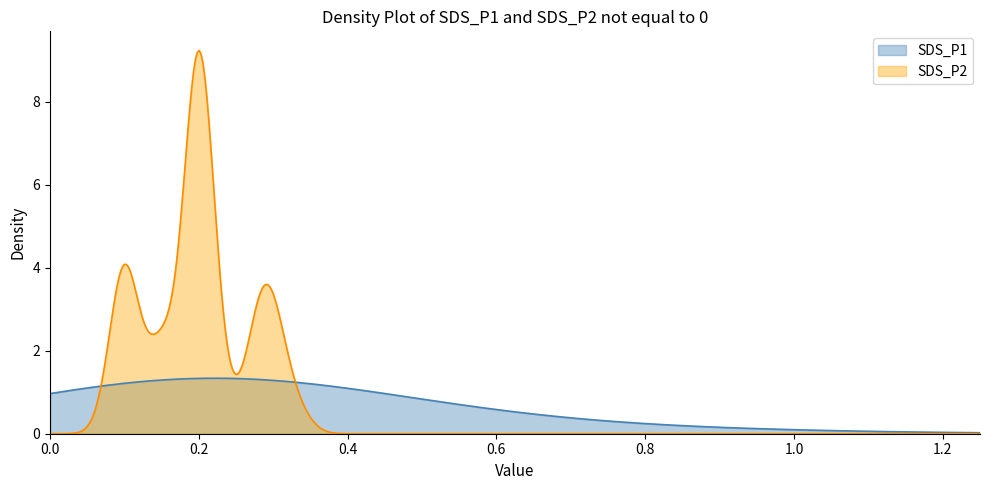

Which series has the widest spread of values?

SDS_P2